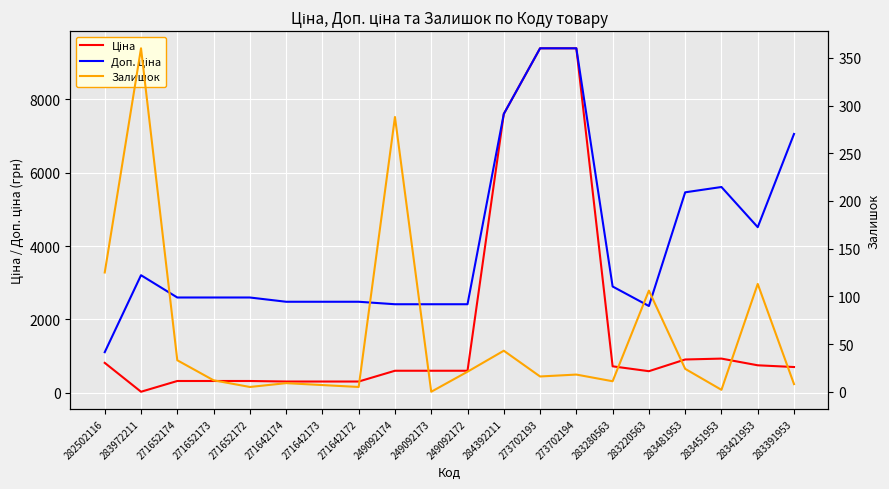

What is the difference between the highest and lowest values at 271642172?

2477.4